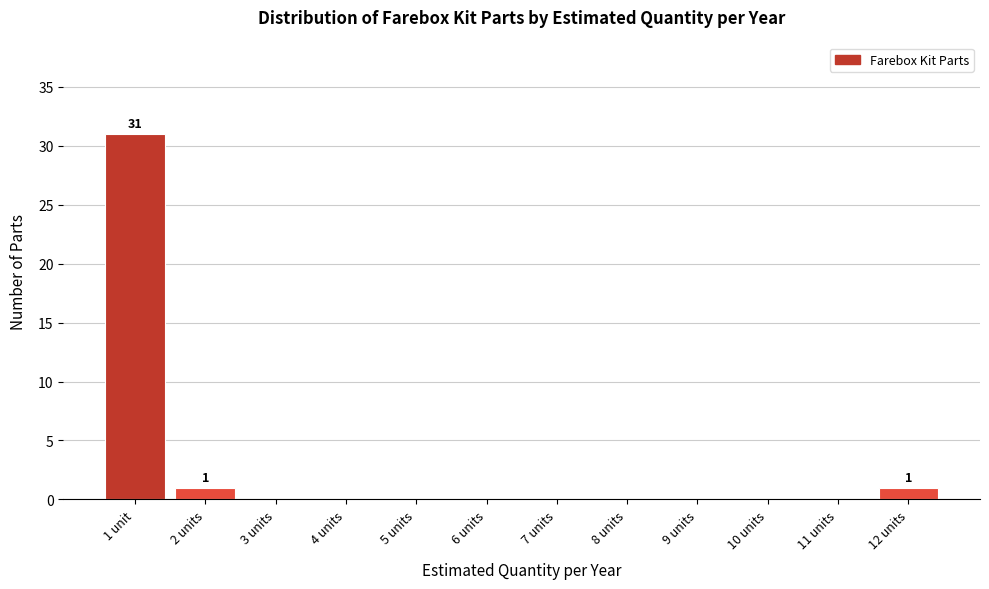

Reading left to right, extract all data points from this chart.

1 unit=31	2 units=1	3 units=0	4 units=0	5 units=0	6 units=0	7 units=0	8 units=0	9 units=0	10 units=0	11 units=0	12 units=1